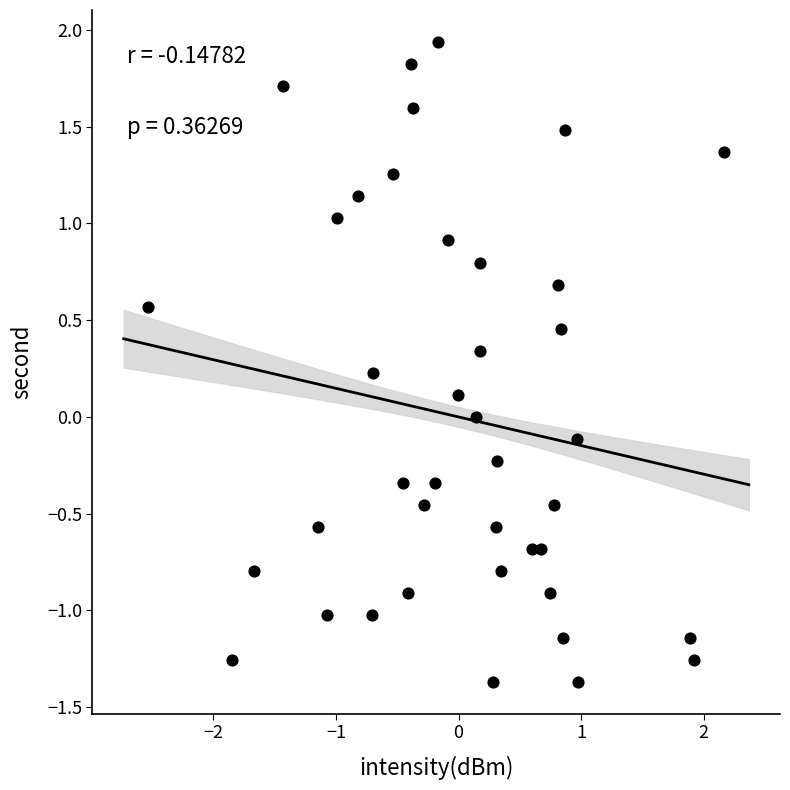

What is the range of X values (max minus min)?

4.7